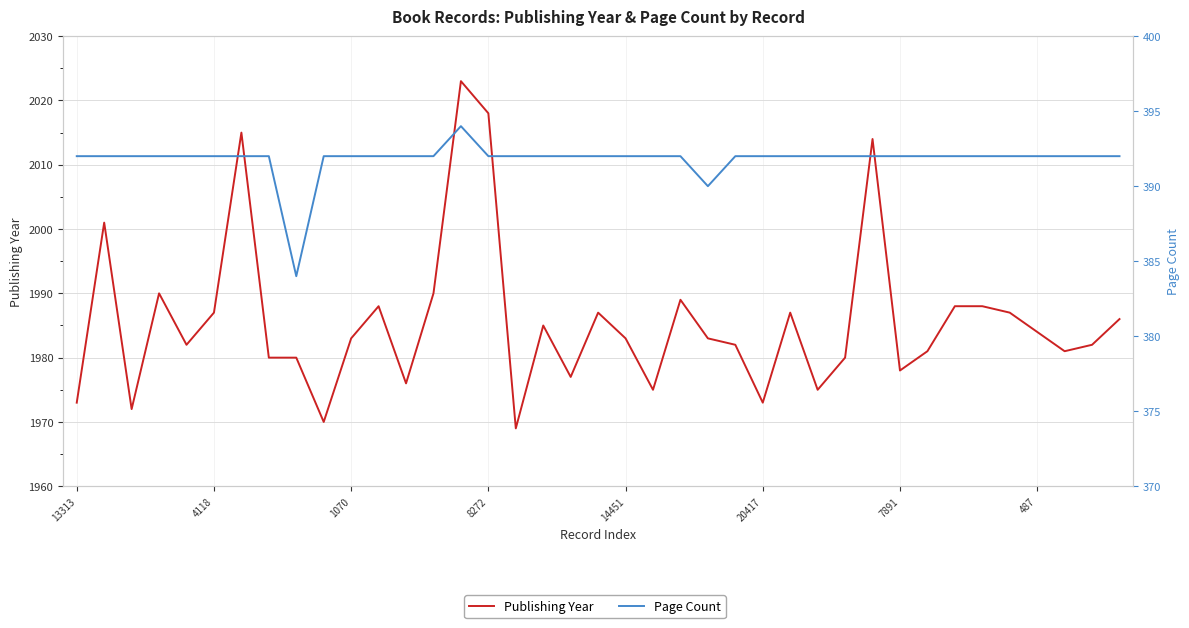

How many Page Count values are between 392 and 393?

36